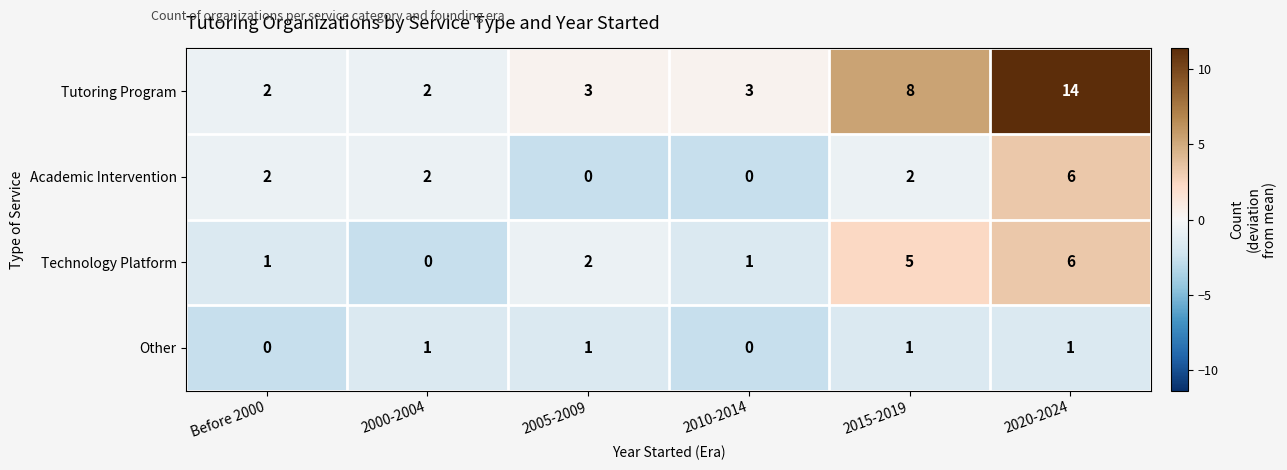

What is the greatest value displayed?

14